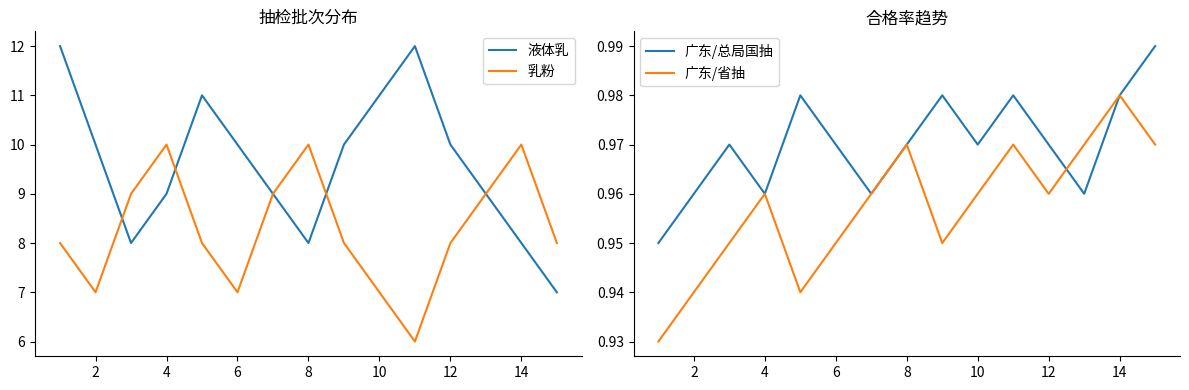

Reading right to left, transcribe all the data shown in this chart.

液体乳: 7.0	8.0	9.0	10.0	12.0	11.0	10.0	8.0	9.0	10.0	11.0	9.0	8.0	10.0	12.0
乳粉: 8.0	10.0	9.0	8.0	6.0	7.0	8.0	10.0	9.0	7.0	8.0	10.0	9.0	7.0	8.0
广东/总局国抽: 1.0	1.0	1.0	1.0	1.0	1.0	1.0	1.0	1.0	1.0	1.0	1.0	1.0	1.0	0.9
广东/省抽: 1.0	1.0	1.0	1.0	1.0	1.0	0.9	1.0	1.0	0.9	0.9	1.0	0.9	0.9	0.9